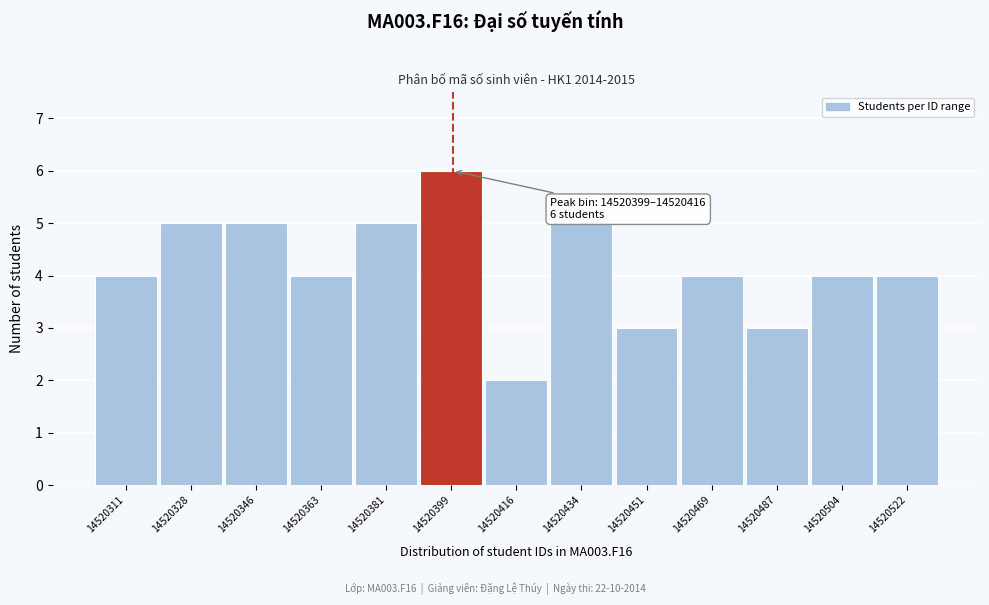

Reading right to left, list all the values displayed in this chart.

4	4	3	4	3	5	2	6	5	4	5	5	4